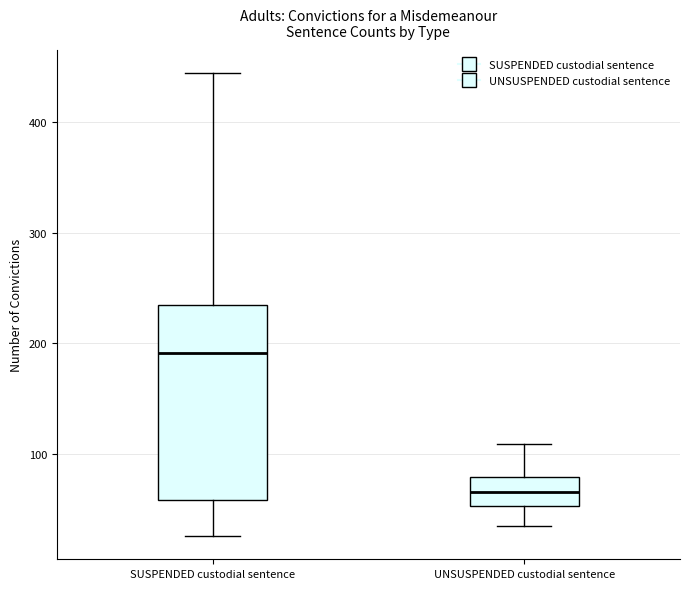

Which box has the highest median line?

SUSPENDED custodial sentence